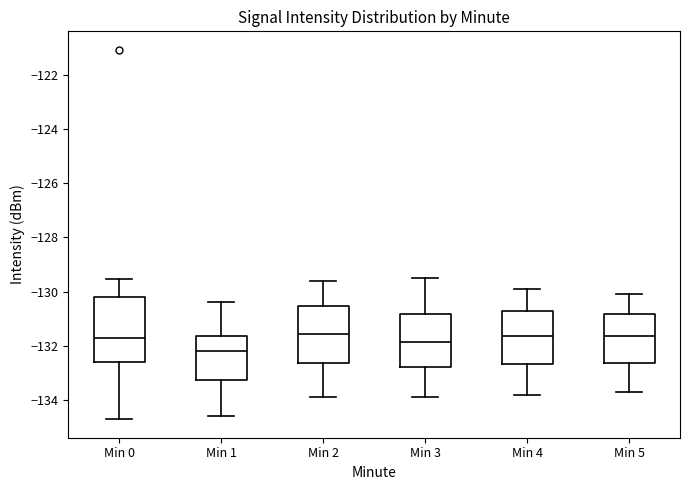

Where does the lower whisker of the box for Min 0 end on the y-axis? The values are not printed on the chart, so give them approximately, as read against the axis.

-134.8